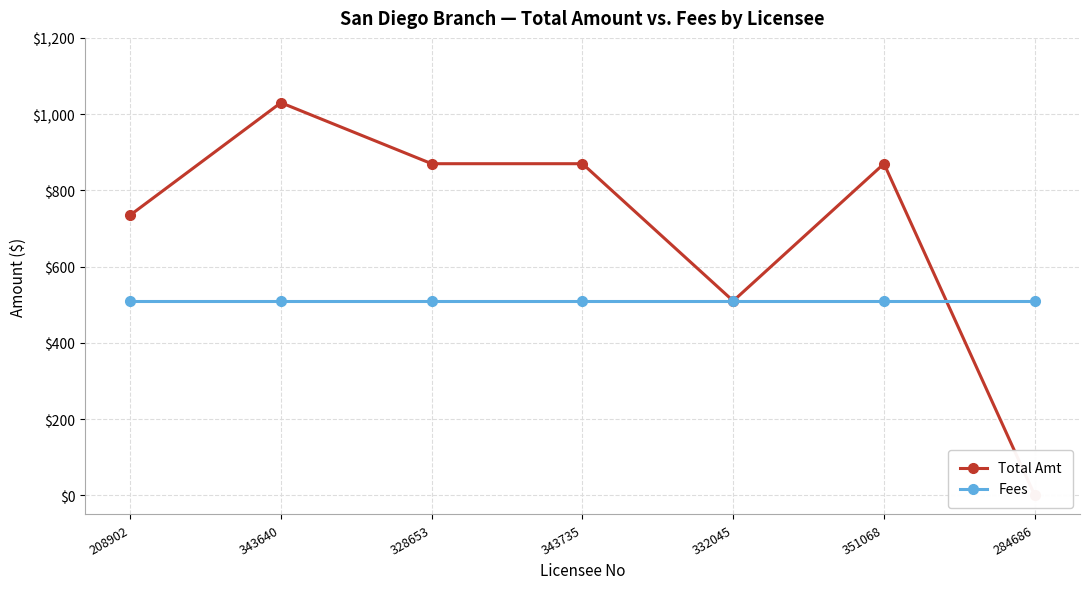

At which label does Total Amt first exceed 870?

343640